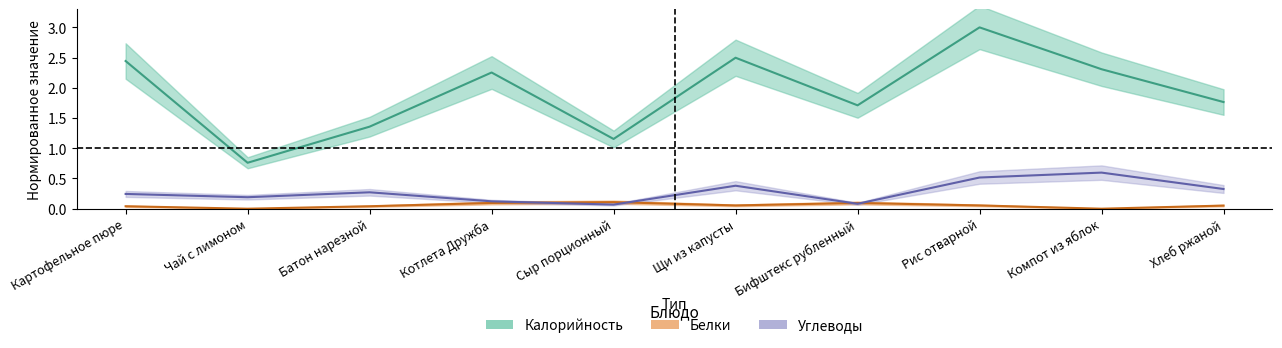

The Калорийность series shows 0.3 at Чай с лимоном. True or false?

False